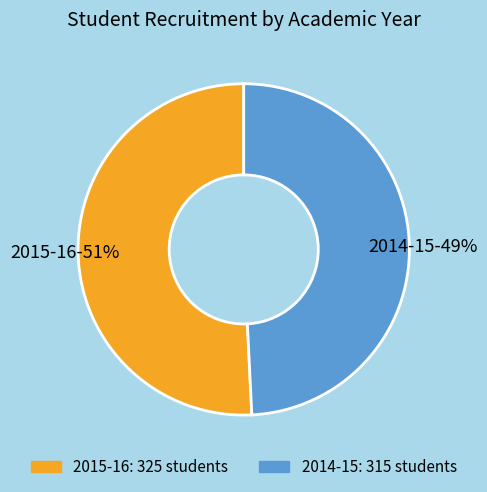

How many segments does this pie chart have?

2